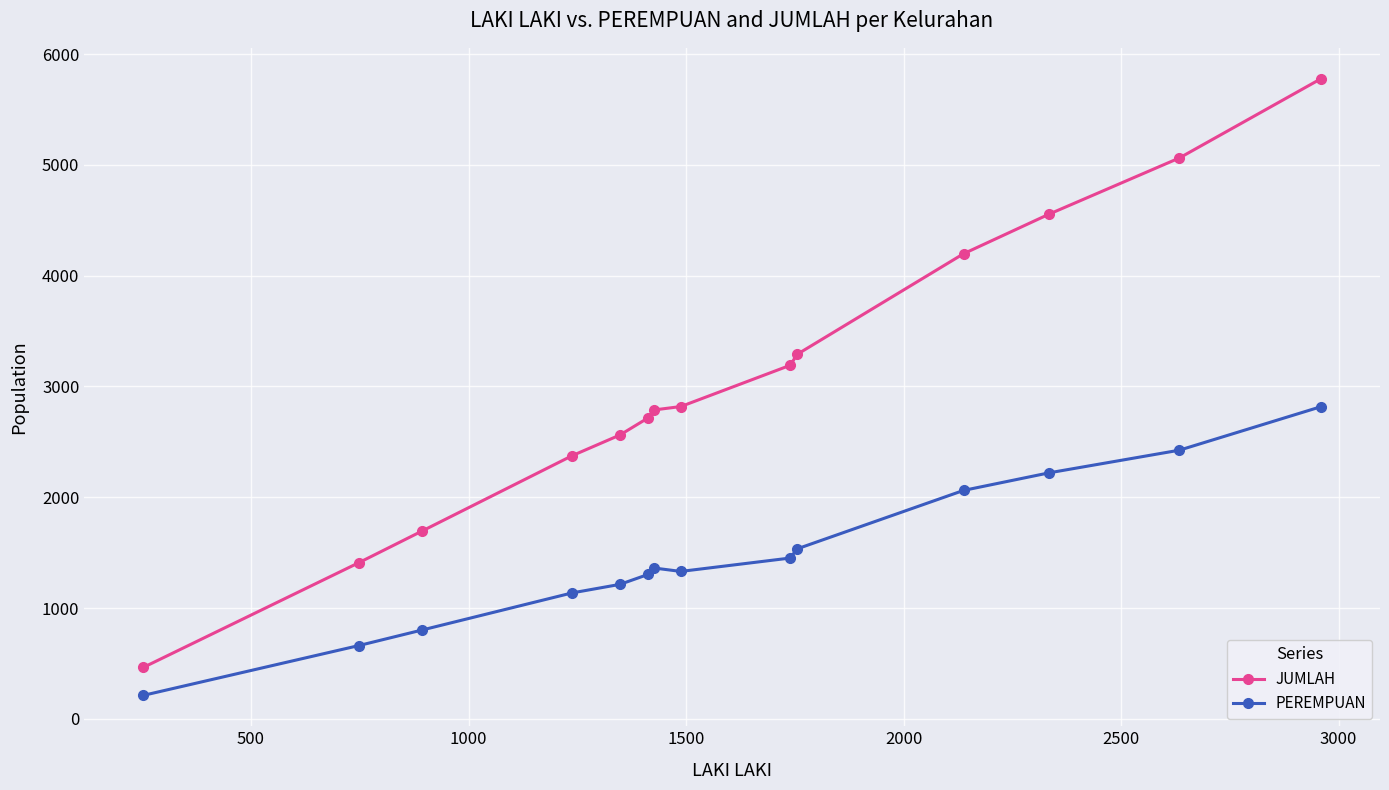

What is the value of the PEREMPUAN point at the 1st from the left?

212